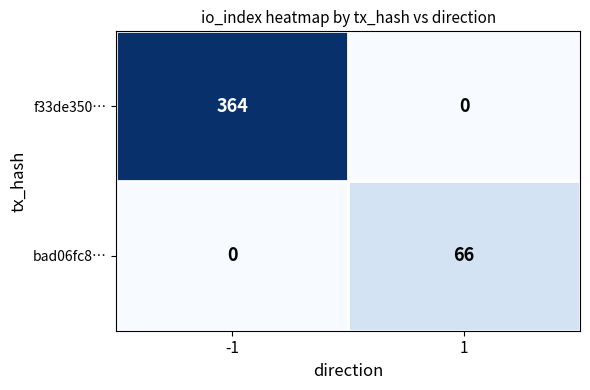

Reading right to left, transcribe all the data shown in this chart.

f33de350…: 1=0	-1=364
bad06fc8…: 1=66	-1=0